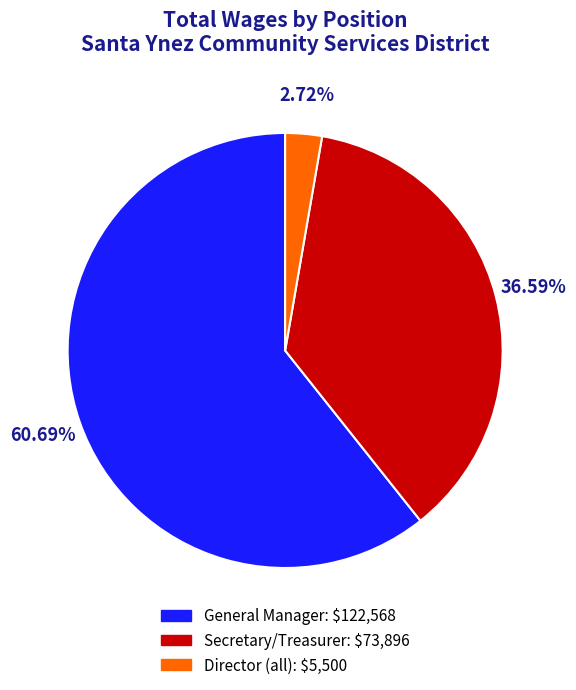

How many segments does this pie chart have?

3